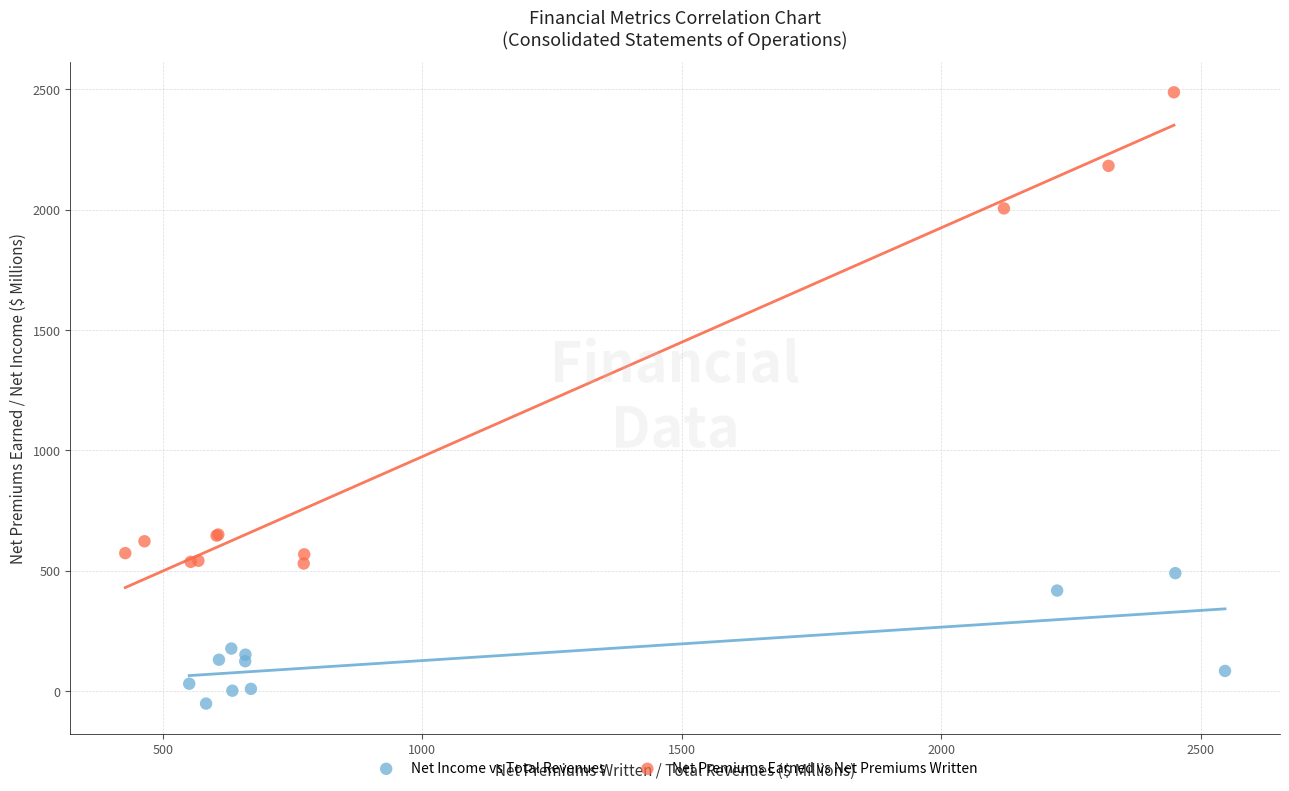

Which series contains the highest Y value?

Net Premiums Earned vs Net Premiums Written